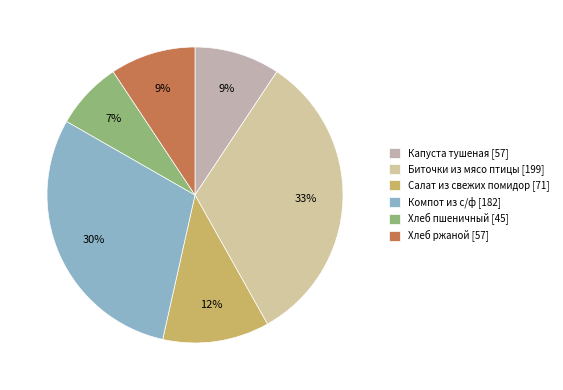

What percentage is the Хлеб ржаной slice, to the nearest percent?

9%